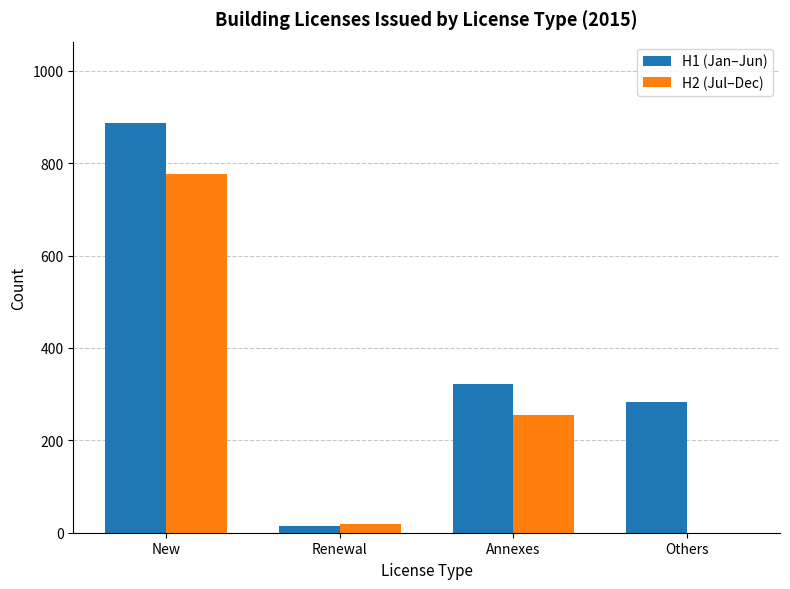

What is the highest value of the H1 (Jan–Jun) series?

886